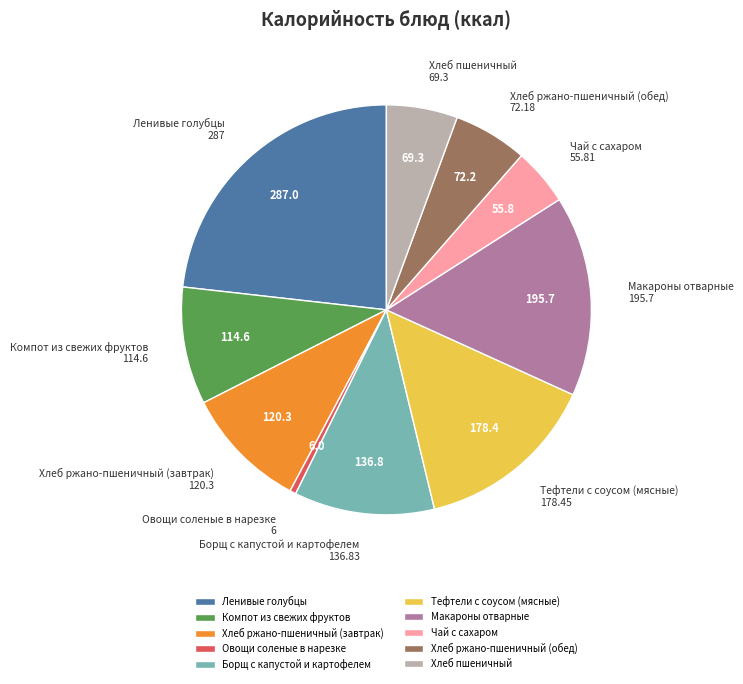

Do Тефтели с соусом (мясные) and Чай с сахаром together represent more than half of the pie?

No